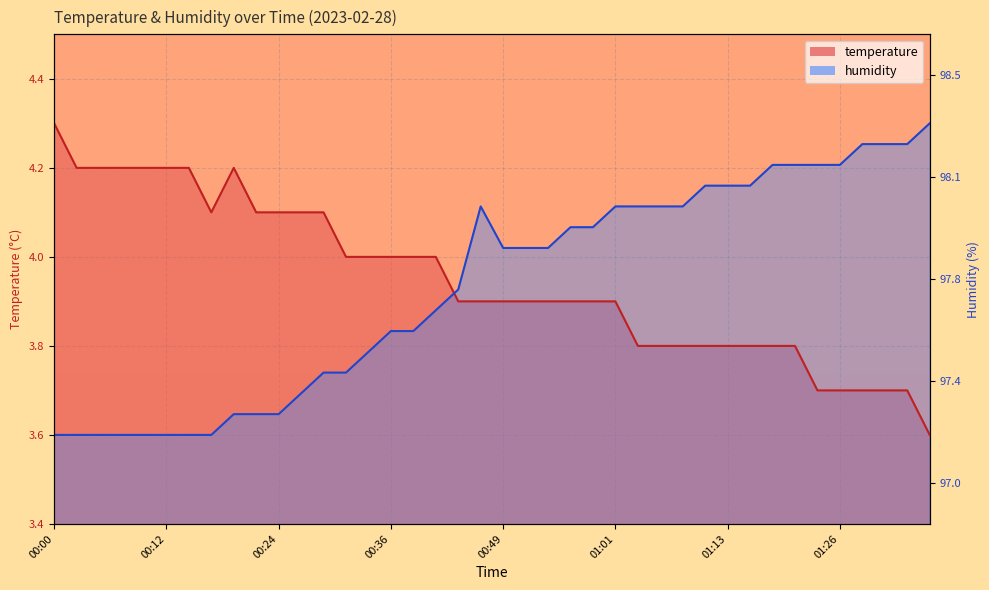

Which series has the widest spread of values?

temperature